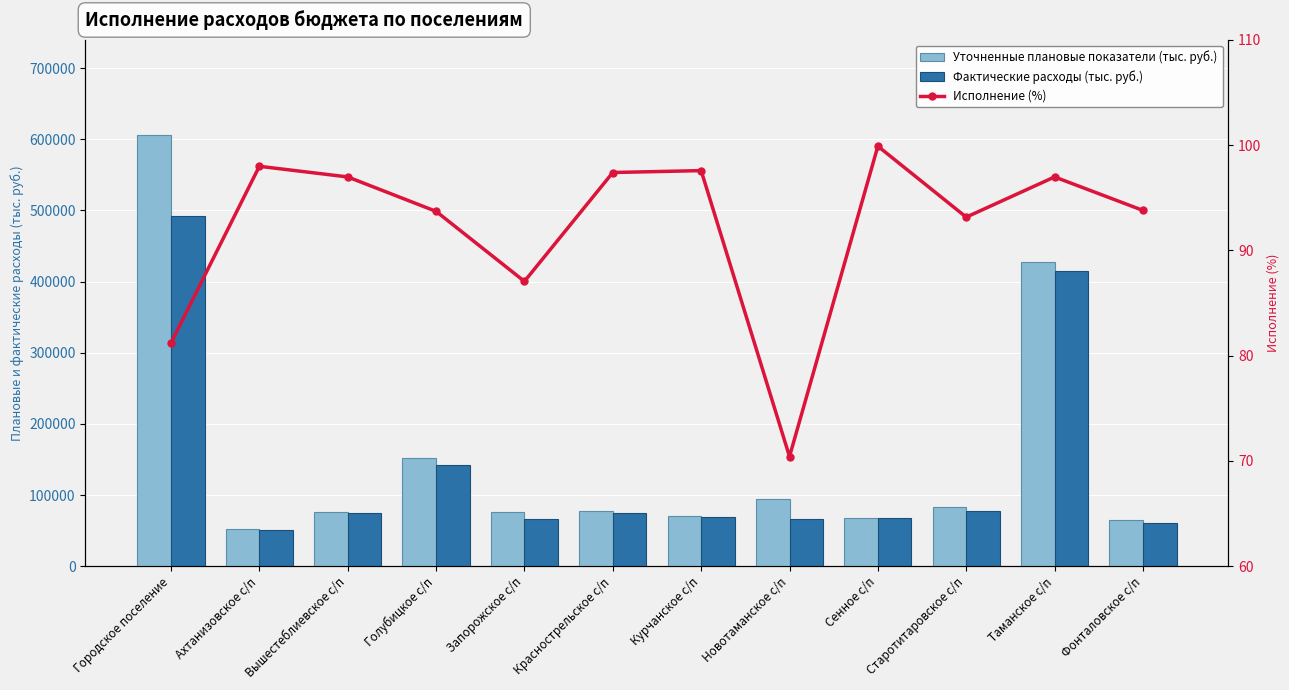

Reading right to left, what are all the values shown in this chart?

Уточненные плановые показатели (тыс. руб.): Фонталовское с/п=64343.1	Таманское с/п=427946.6	Старотитаровское с/п=82767.6	Сенное с/п=68237.4	Новотаманское с/п=93826.5	Курчанское с/п=71180.6	Краснострельское с/п=77379.9	Запорожское с/п=76583.1	Голубицкое с/п=152047.8	Вышестеблиевское с/п=76482.8	Ахтанизовское с/п=52539.1	Городское поселение=606246.5
Фактические расходы (тыс. руб.): Фонталовское с/п=60352.4	Таманское с/п=415005.8	Старотитаровское с/п=77105.1	Сенное с/п=68172.1	Новотаманское с/п=66075.1	Курчанское с/п=69455.4	Краснострельское с/п=75371.2	Запорожское с/п=66674.9	Голубицкое с/п=142478.9	Вышестеблиевское с/п=74171.9	Ахтанизовское с/п=51485.6	Городское поселение=492412.5
Исполнение (%): Фонталовское с/п=93.8	Таманское с/п=97.0	Старотитаровское с/п=93.2	Сенное с/п=99.9	Новотаманское с/п=70.4	Курчанское с/п=97.6	Краснострельское с/п=97.4	Запорожское с/п=87.1	Голубицкое с/п=93.7	Вышестеблиевское с/п=97.0	Ахтанизовское с/п=98.0	Городское поселение=81.2